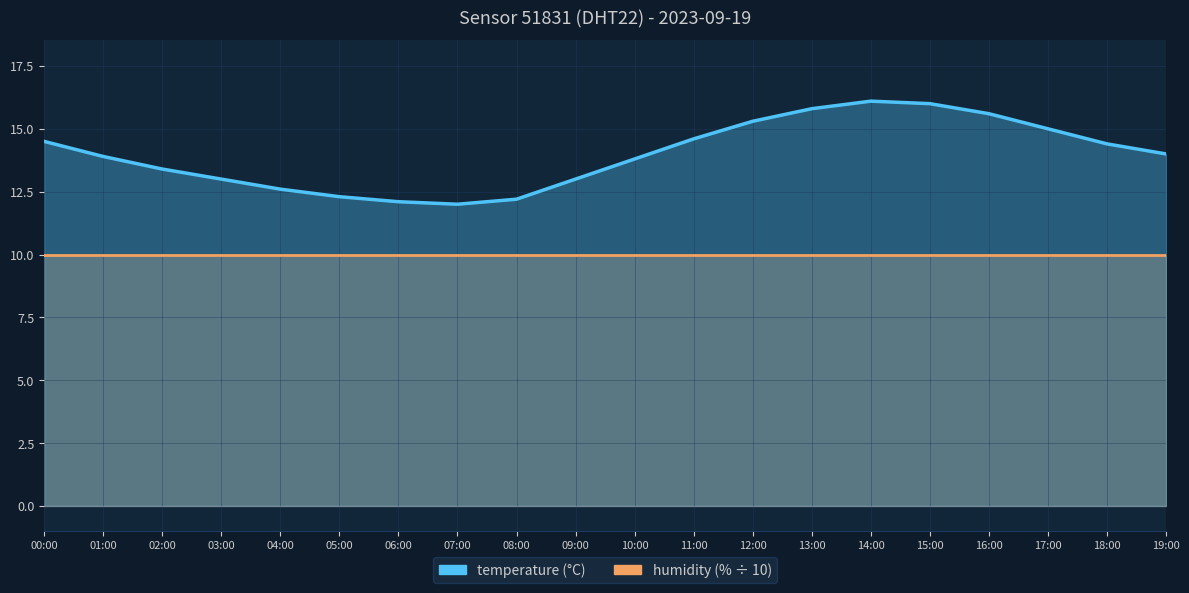

What position from the right is 11:00?

9